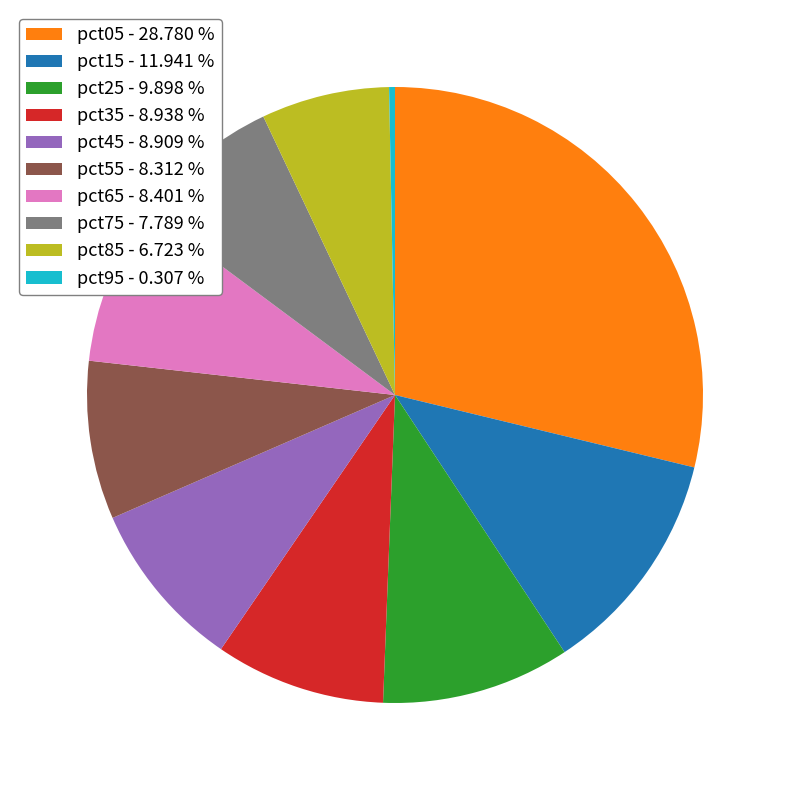

Combined, do pct15 and pct75 account for over 50%?

No